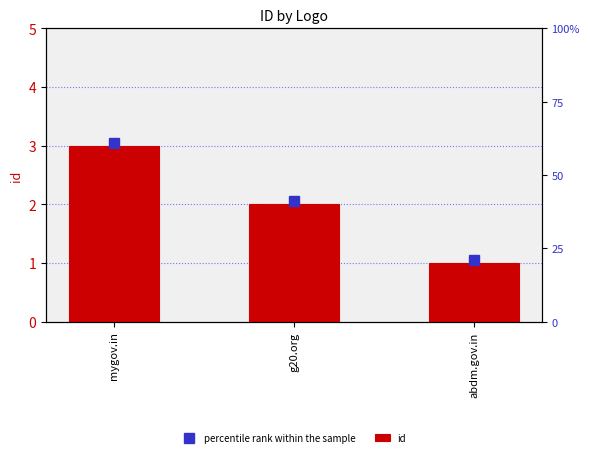

At which label does id first exceed 2?

mygov.in